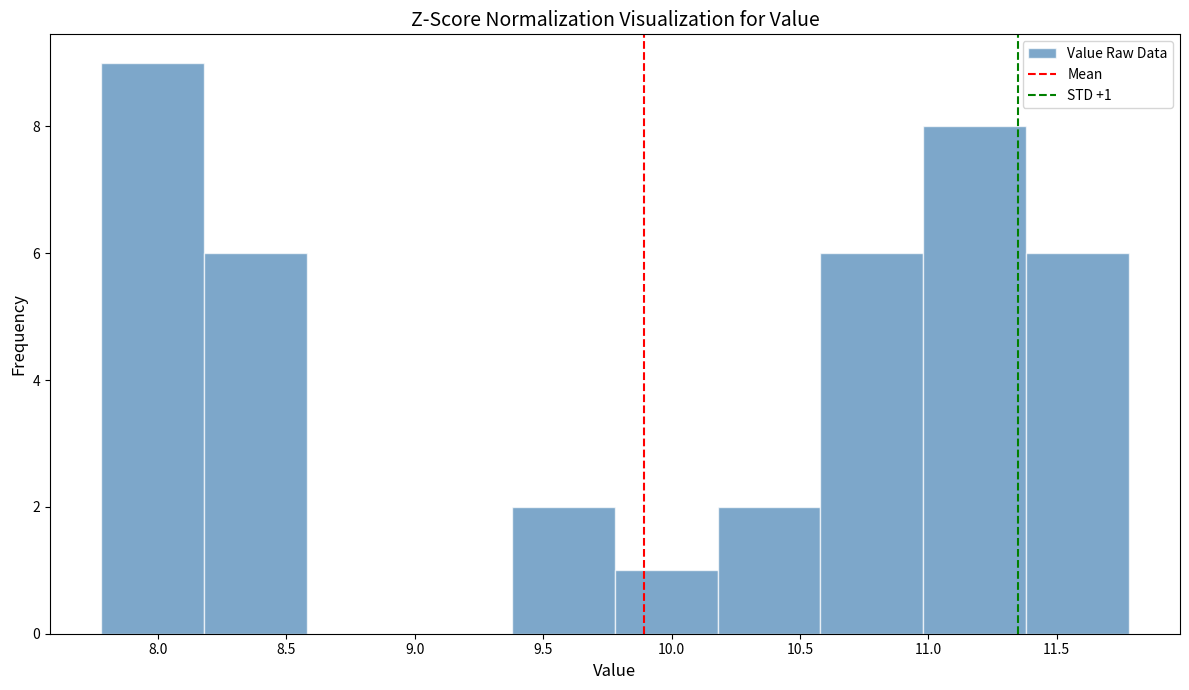

Over which range of the x-axis is the bar tallest?

7.78 to 8.18